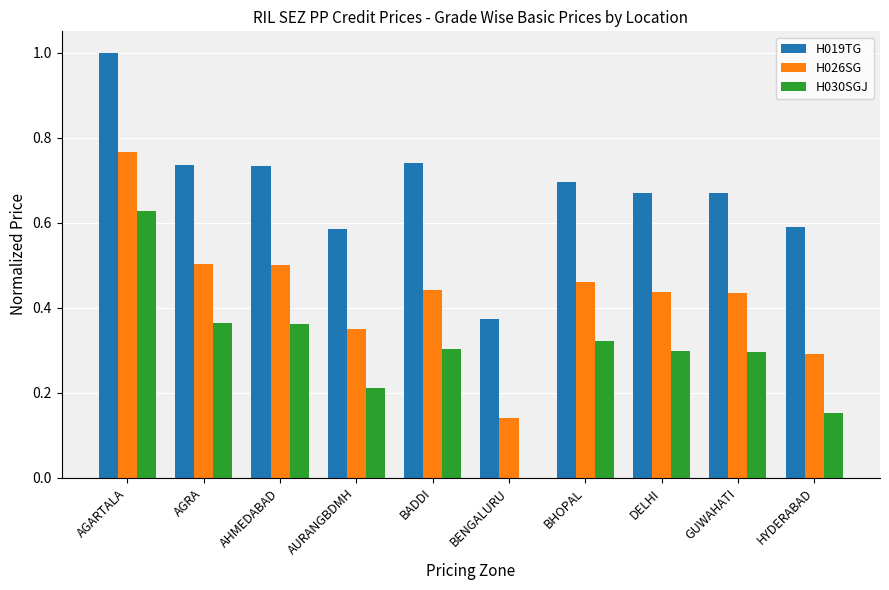

Which category has the highest value across all series?

AGARTALA